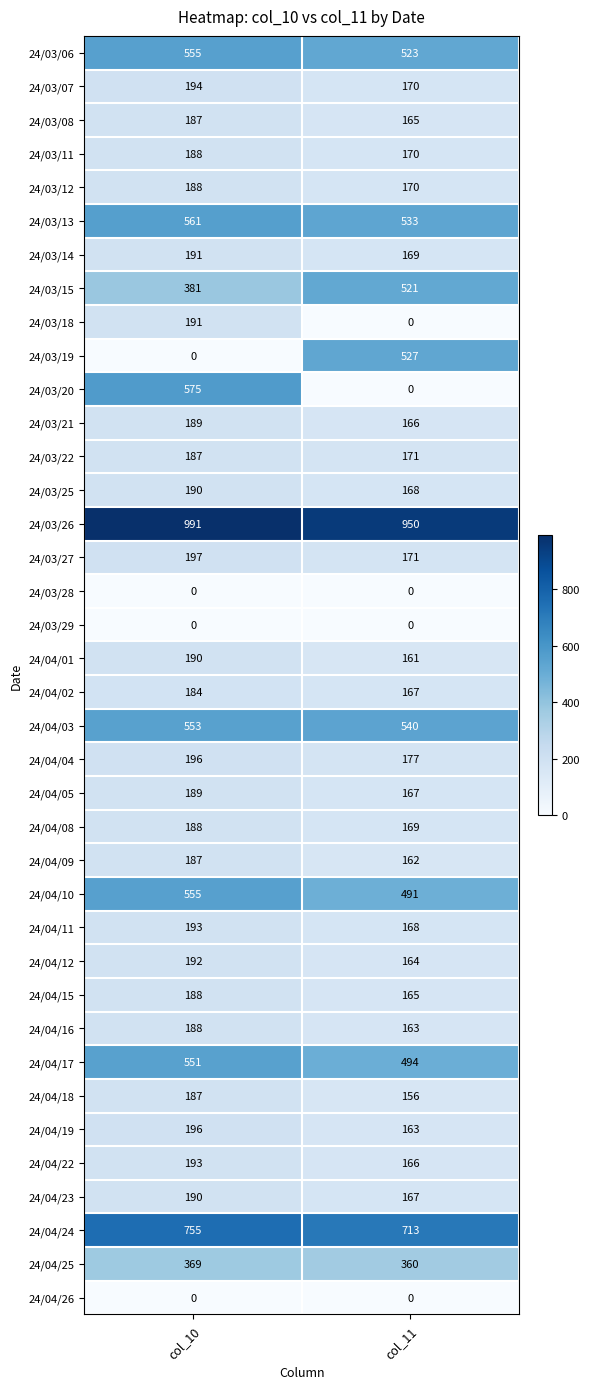

At which label does 24/03/12 reach its minimum?

col_11